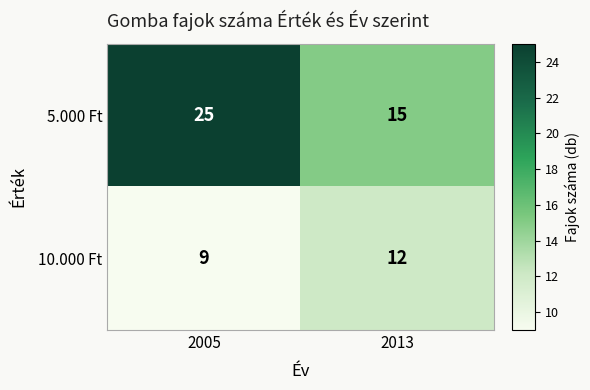

Rank the series at 2013 from highest to lowest value.

5.000 Ft, 10.000 Ft